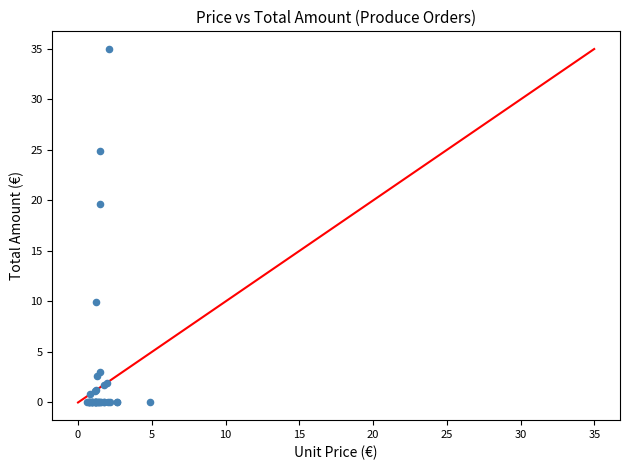

What Y value in the scatter plot is closest to 17?

19.6